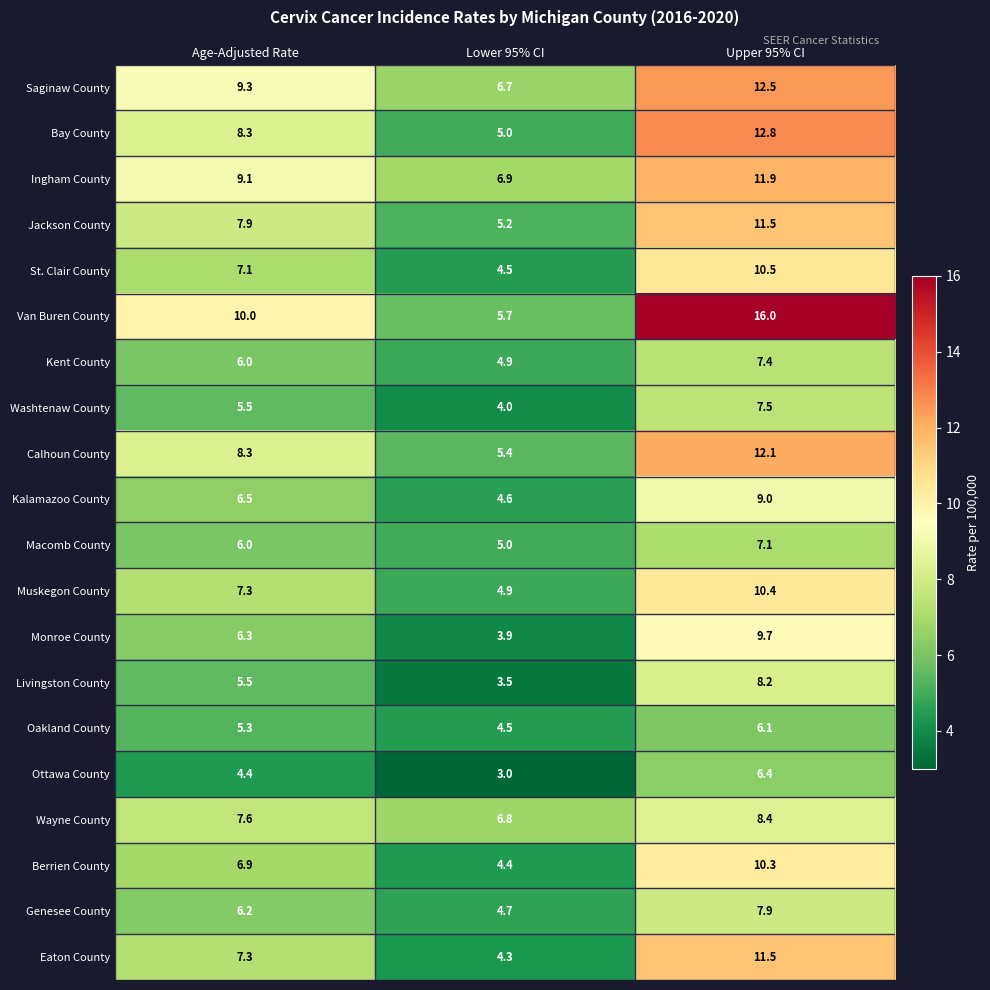

True or false: Livingston County has a value of 11.1 at Upper 95% CI.

False